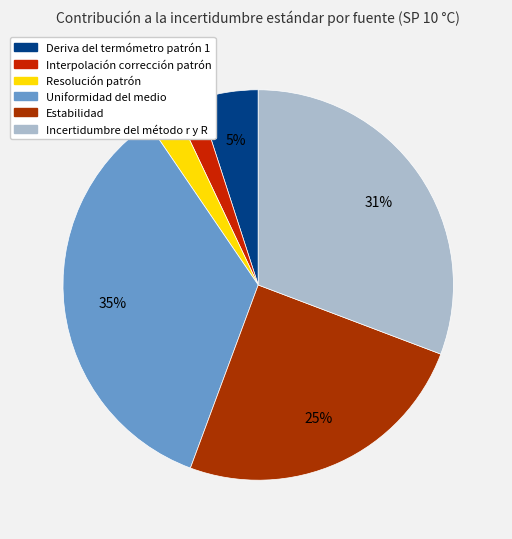

True or false: Uniformidad del medio accounts for 35% of the total.

True